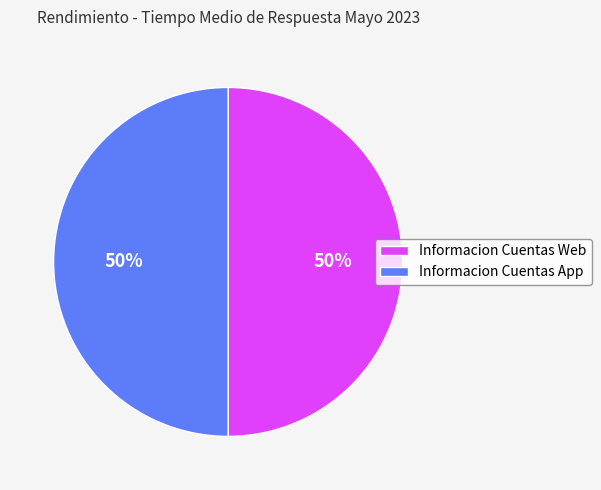

What percentage is the Informacion Cuentas App slice, to the nearest percent?

50%